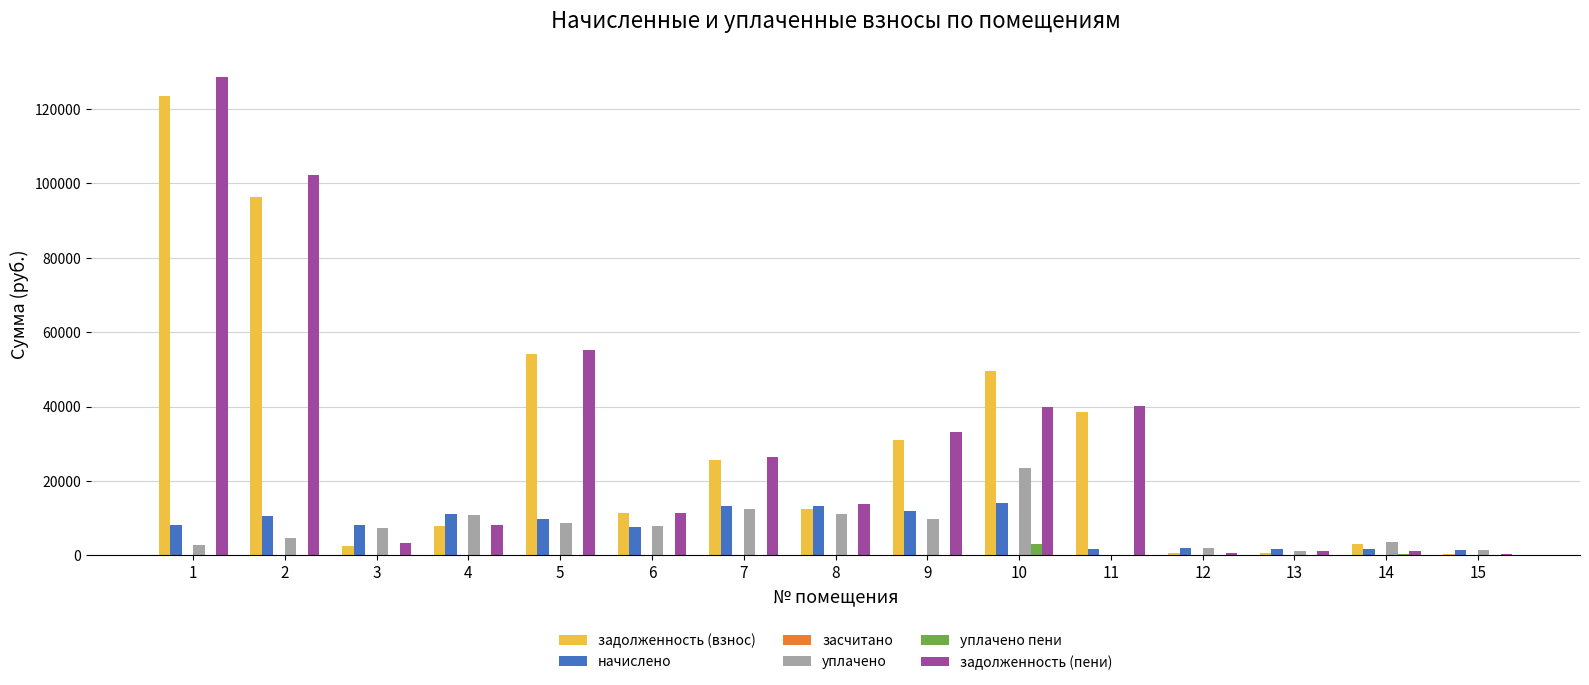

What is the sum of all задолженность (взнос) values?

457644.3